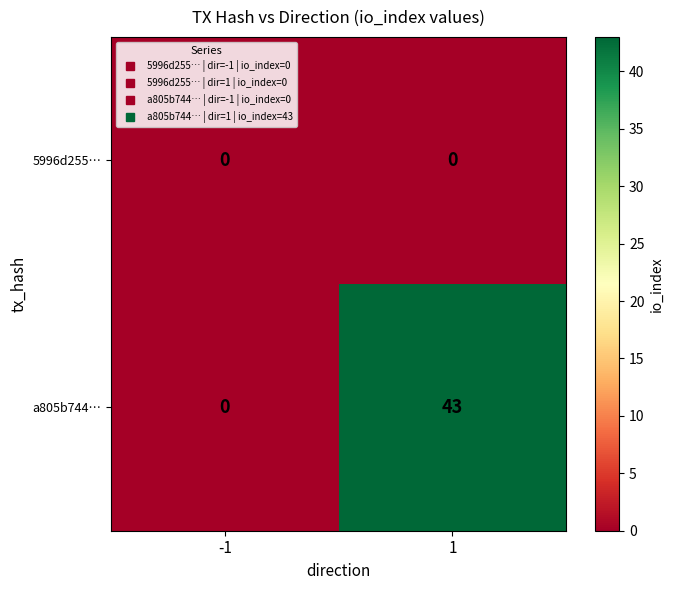

Reading left to right, what are all the values shown in this chart?

5996d255…: -1=0	1=0
a805b744…: -1=0	1=43